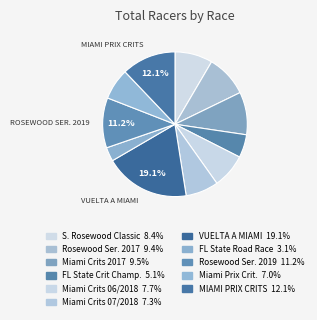

To the nearest percent, what is the average slice percentage?

9%